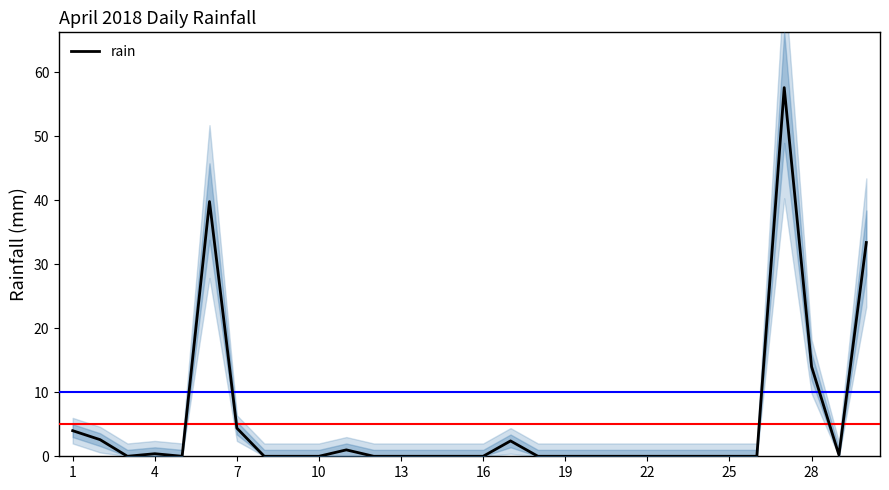

Does the chart display data point markers on the line(s)?

No